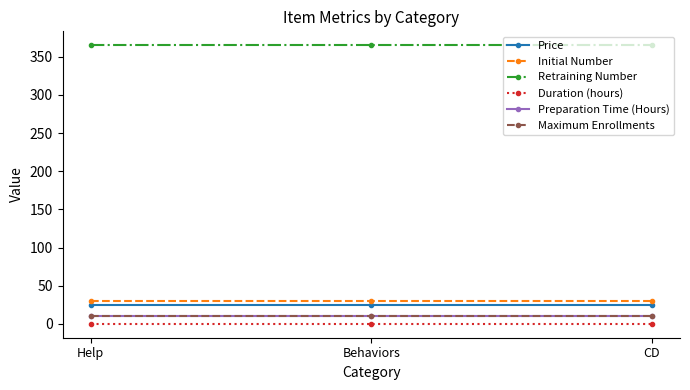

What position from the left is Help?

1